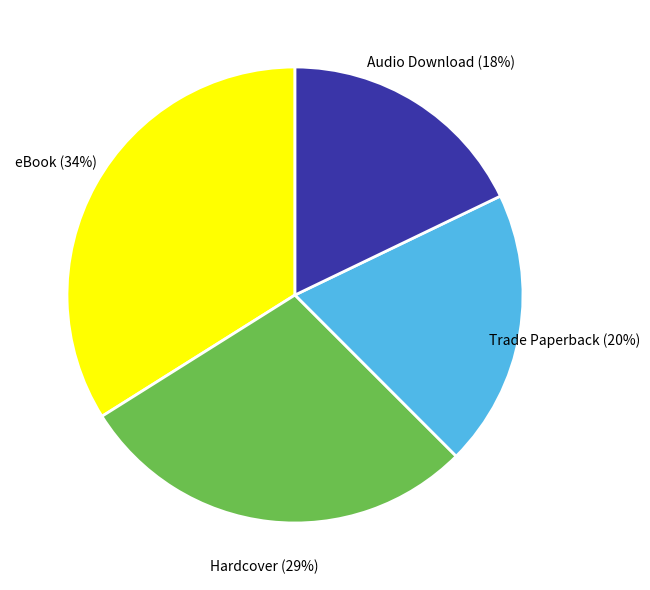

How many slices are in this pie chart?

4